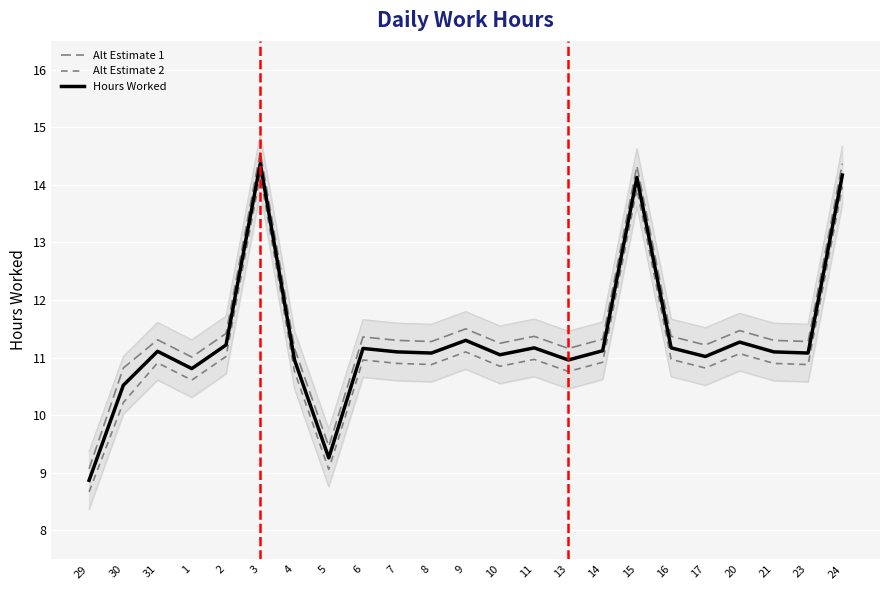

At how many categories does at least one series exceed 14?

3